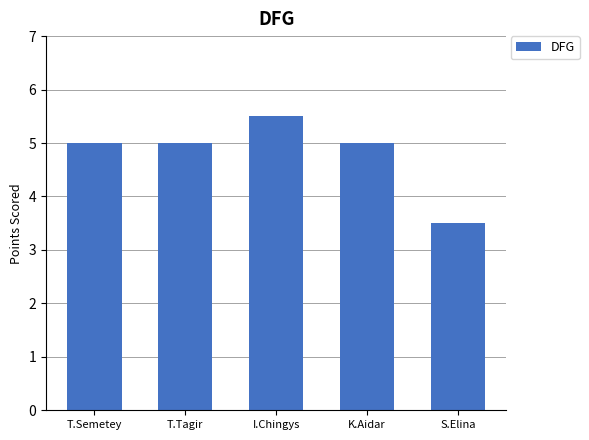

Reading left to right, what are all the values shown in this chart?

5.0	5.0	5.5	5.0	3.5